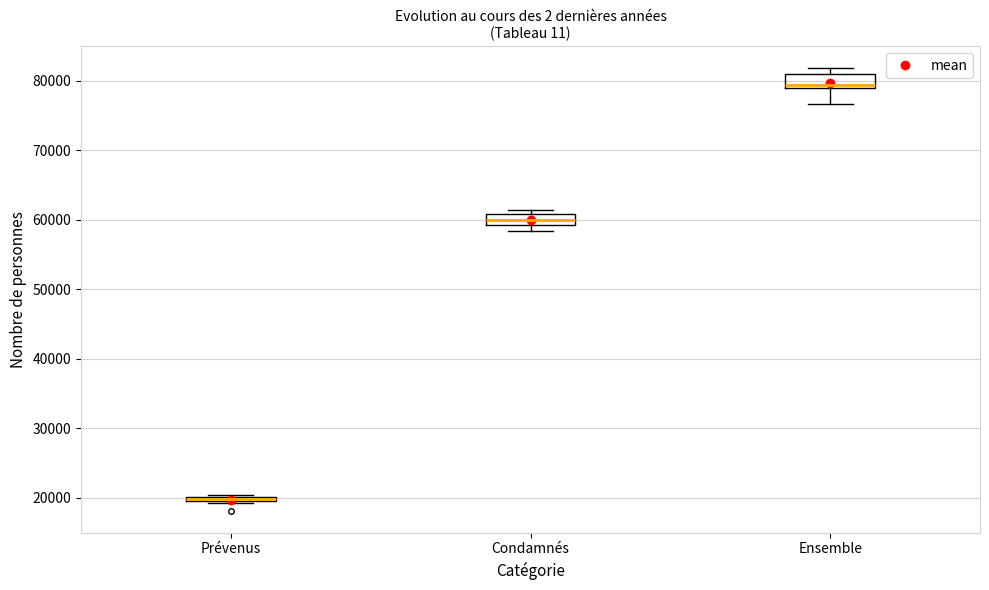

Where is the upper edge of the box for Prévenus on the y-axis? The values are not printed on the chart, so give them approximately, as read against the axis.

20000